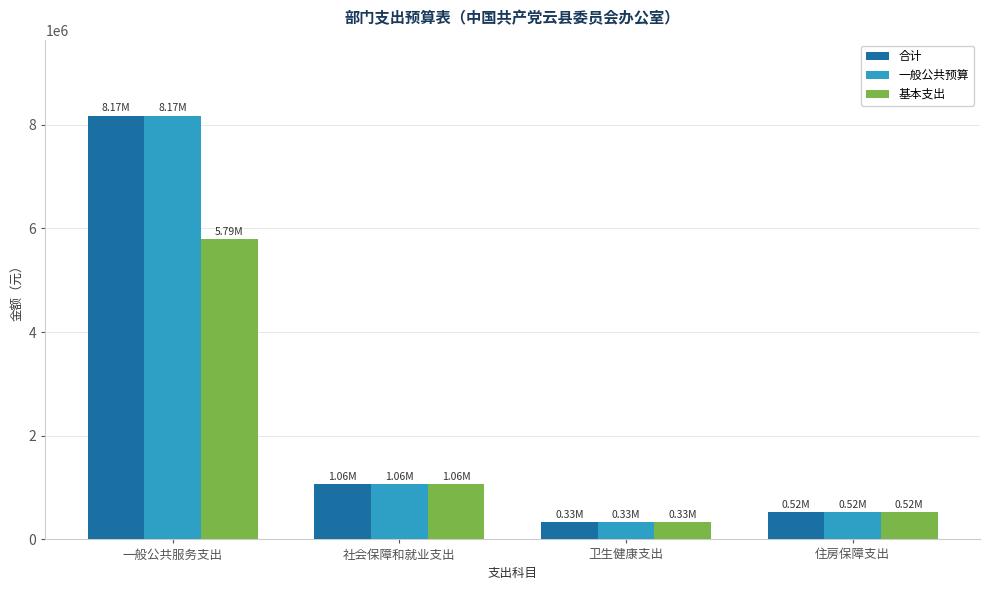

What is the difference between the 一般公共预算 values at 一般公共服务支出 and 社会保障和就业支出?

7109132.3